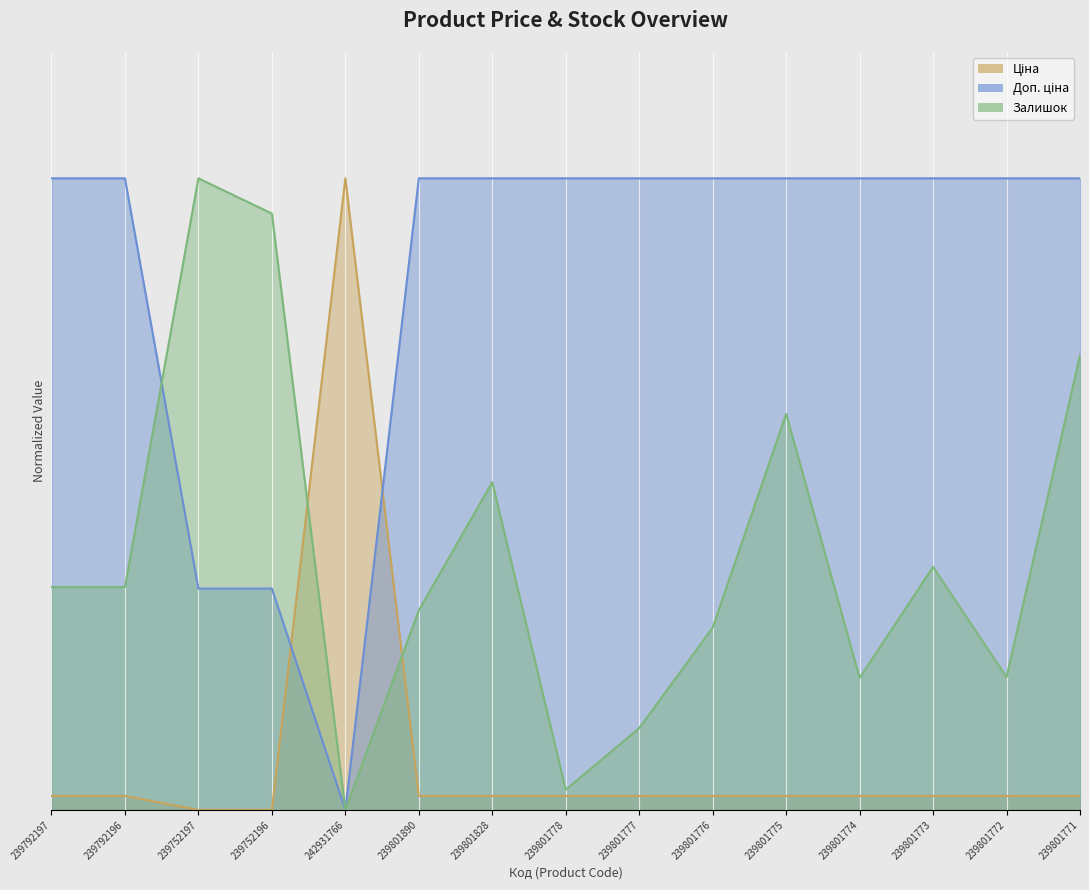

How many values in Ціна are above zero?

13